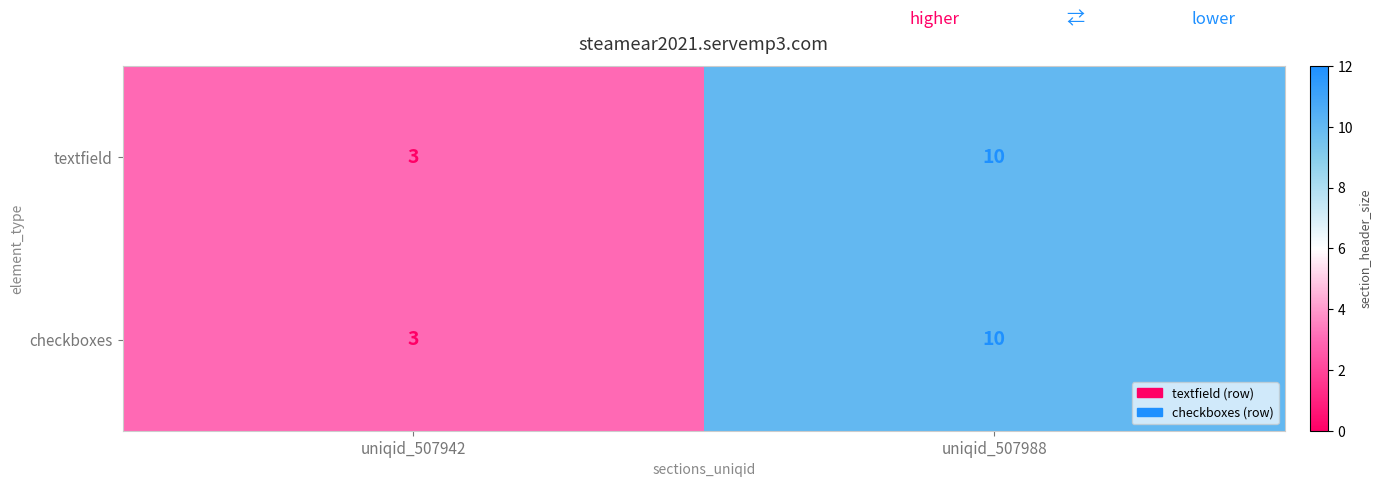

Read the checkboxes value at uniqid_507988.

10